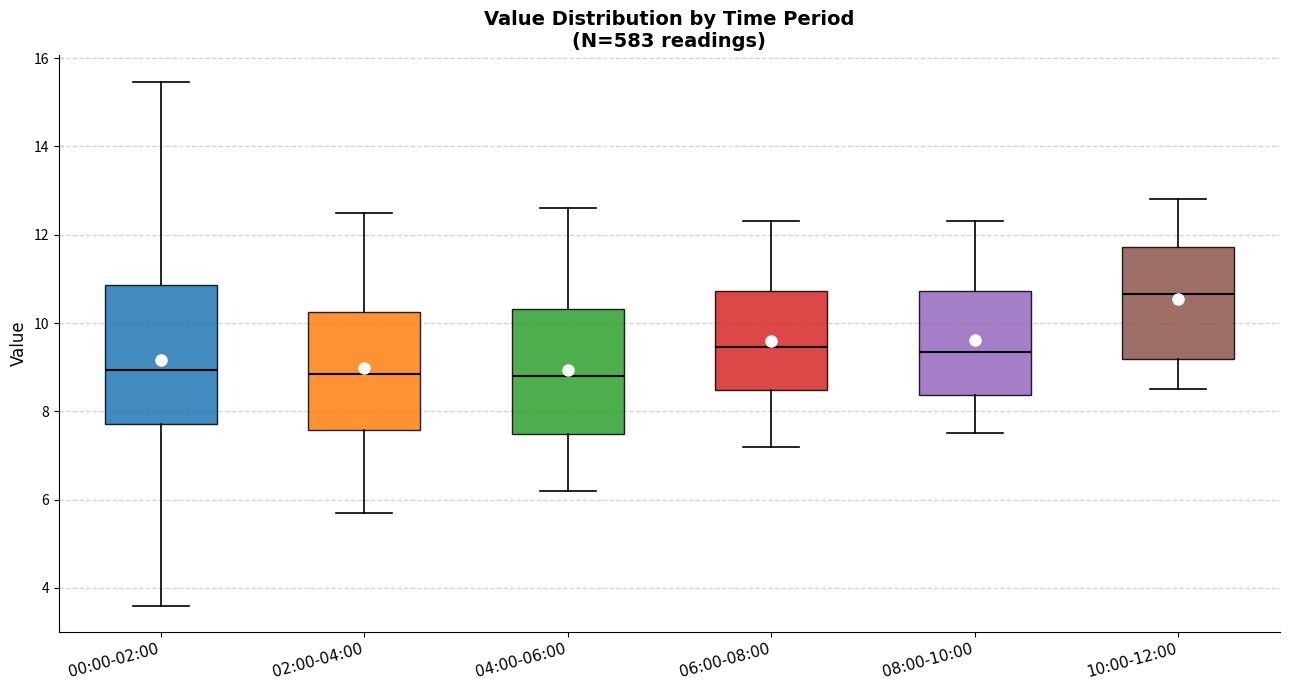

Where does the median line of the box for 06:00-08:00 sit on the y-axis? The values are not printed on the chart, so give them approximately, as read against the axis.

9.4